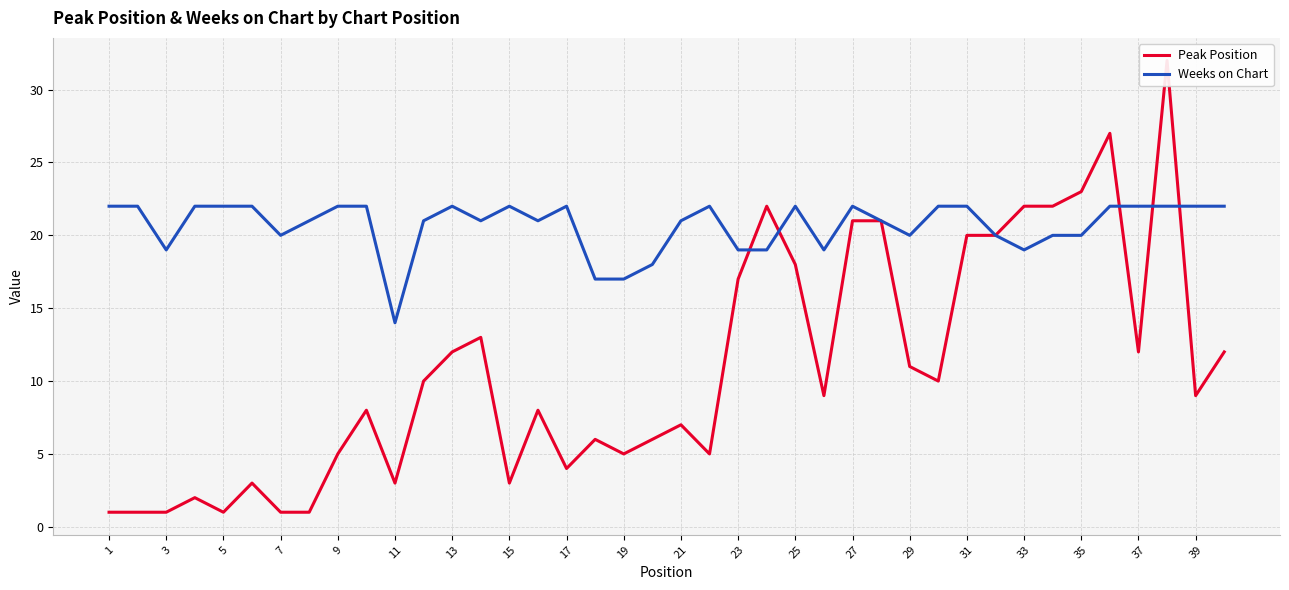

Which series has the largest total across all categories?

Weeks on Chart